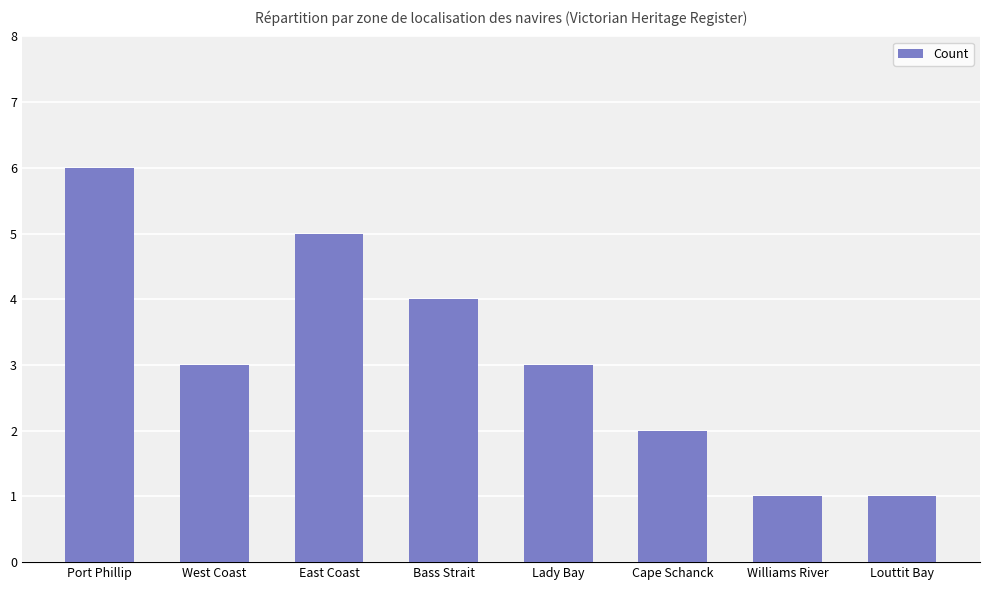

Which category has the highest value across all series?

Port Phillip